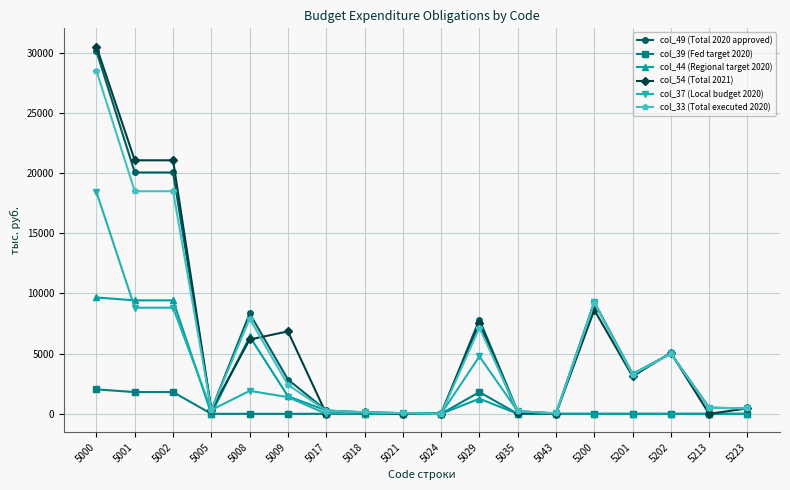

At which category does the chart reach its peak across all series?

5000